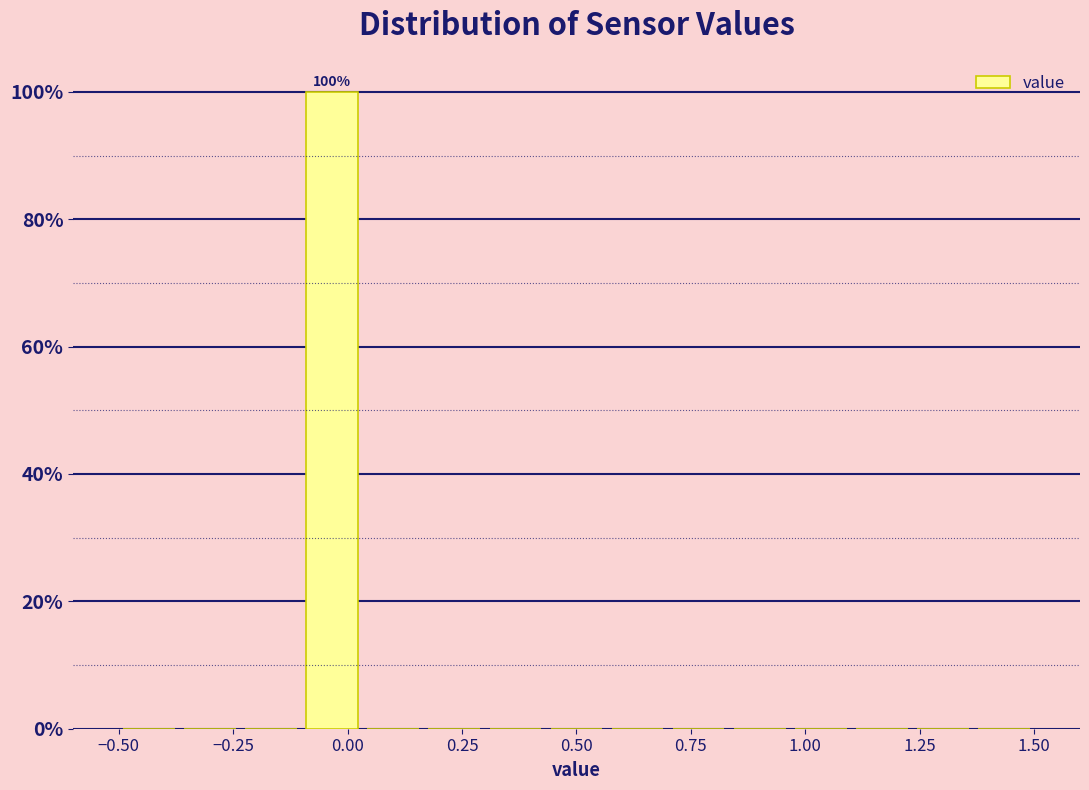

Read against the x-axis, roughly where is the centre of the tallest bar?

-0.05